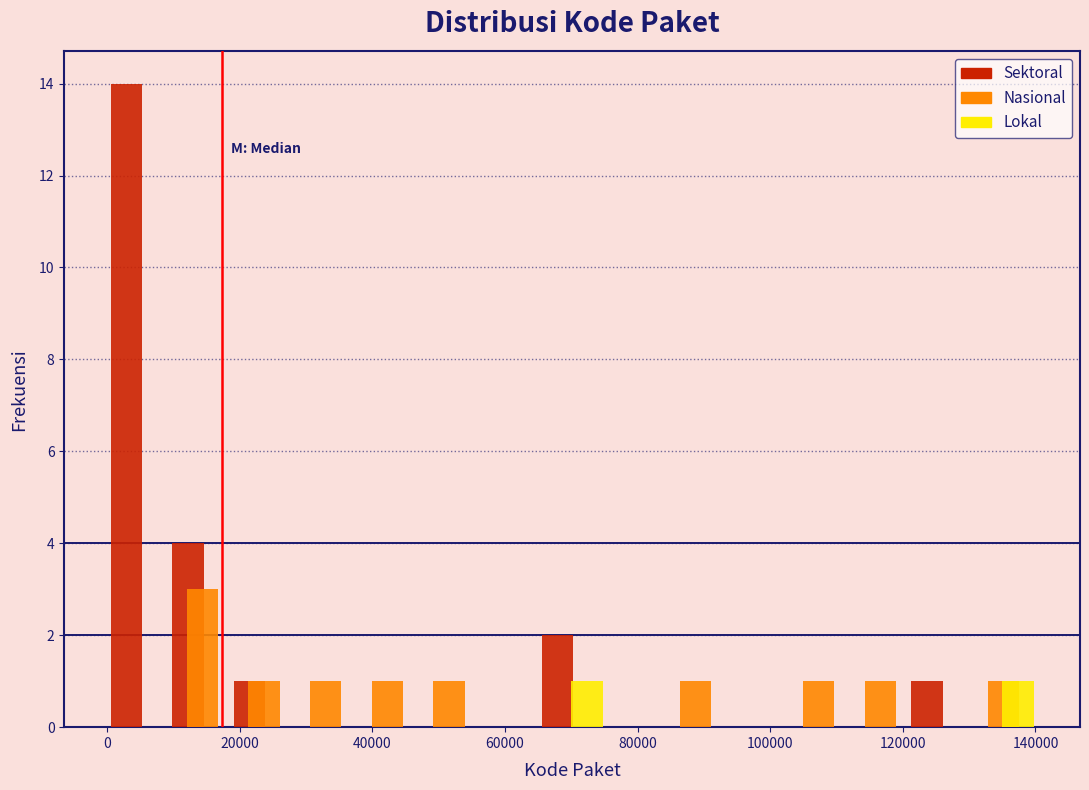

What is the height of the Sektoral bar covering 66000 to 74000 on the x-axis? Neither the bar edges nor the heights are printed on the chart, so give them approximately, as read against the axes.

2